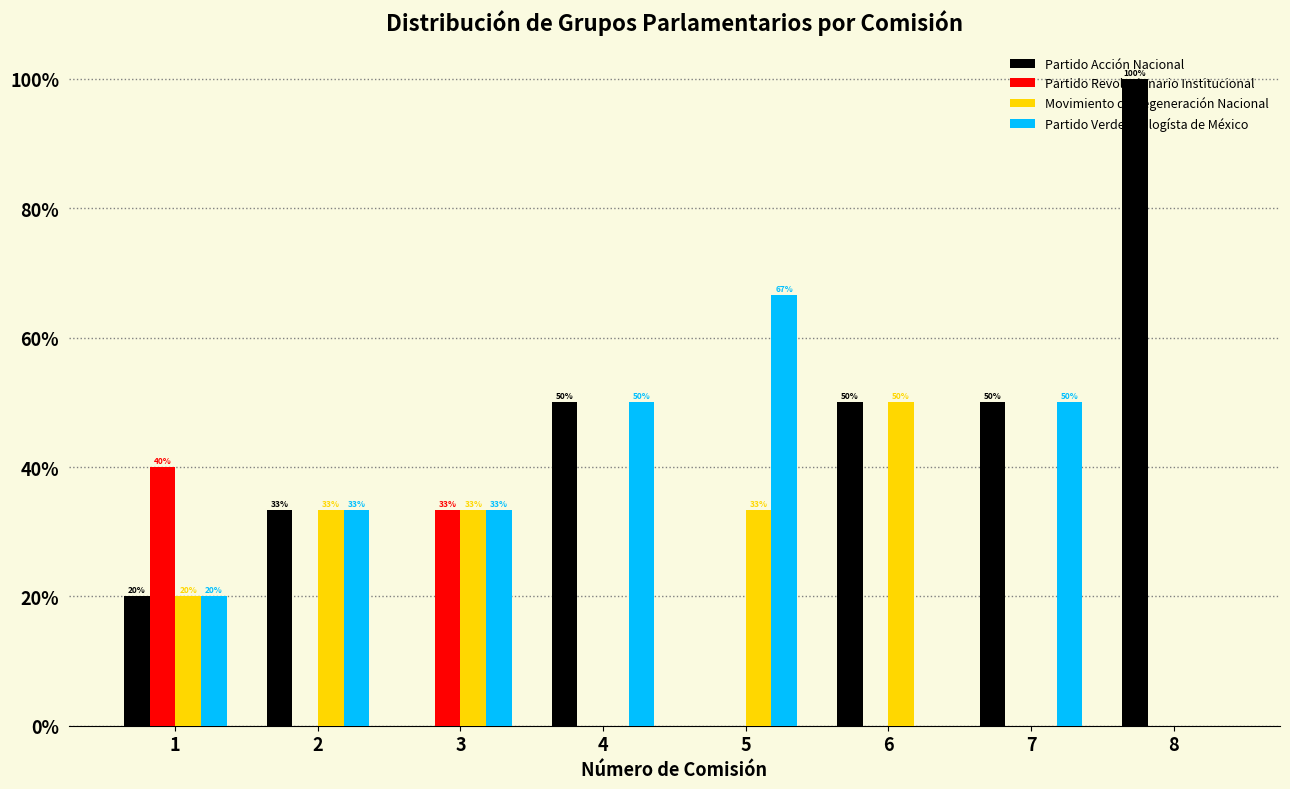

At which label does Partido Acción Nacional reach its peak?

8